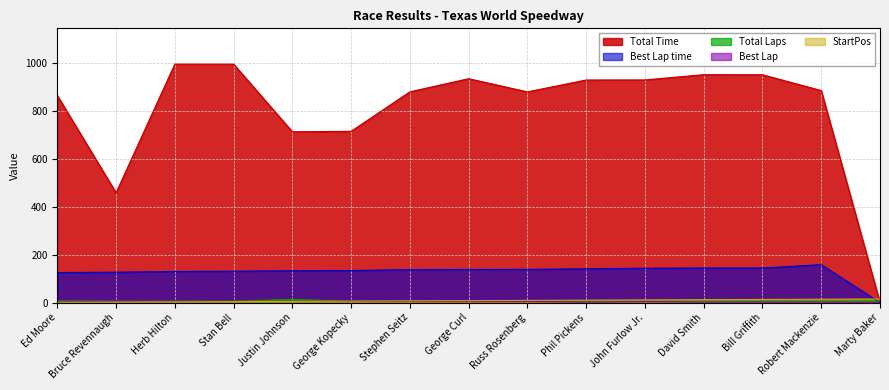

Which series has the largest total across all categories?

Total Time